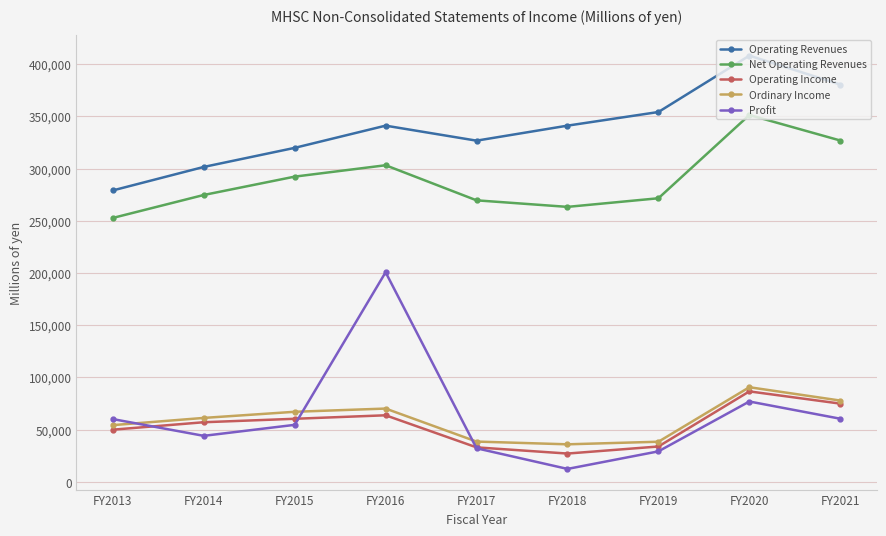

At how many categories does at least one series exceed 98962?

9